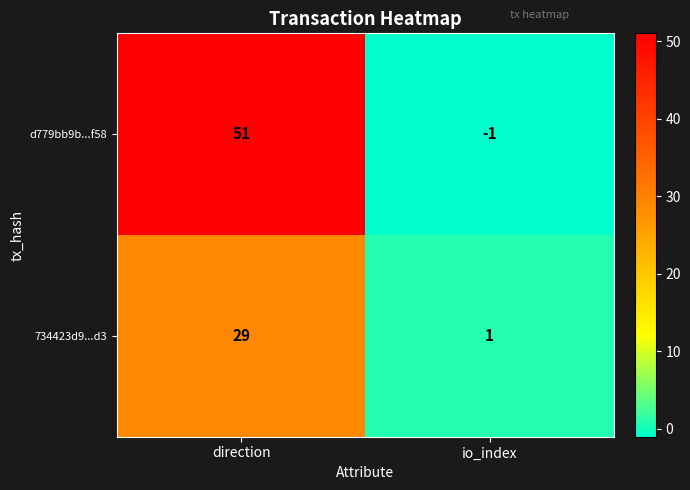

Between direction and io_index, which series saw the biggest shift?

d779bb9b...f58